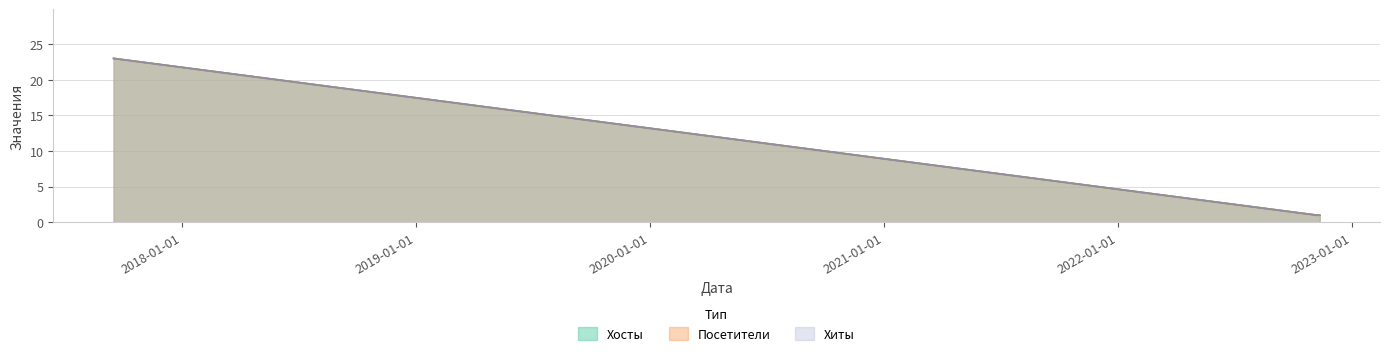

Which series changed the most between 2022-11-08 and 2022-11-12?

Хосты